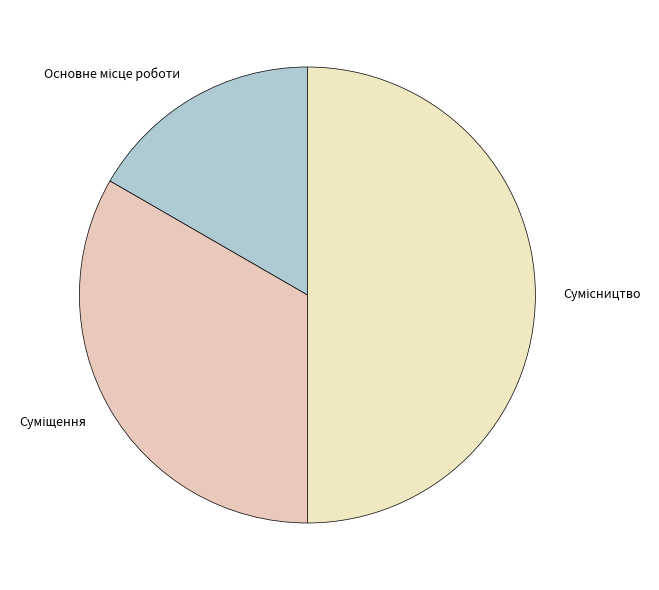

What is the change in value from Суміщення to Сумісництво?

+1